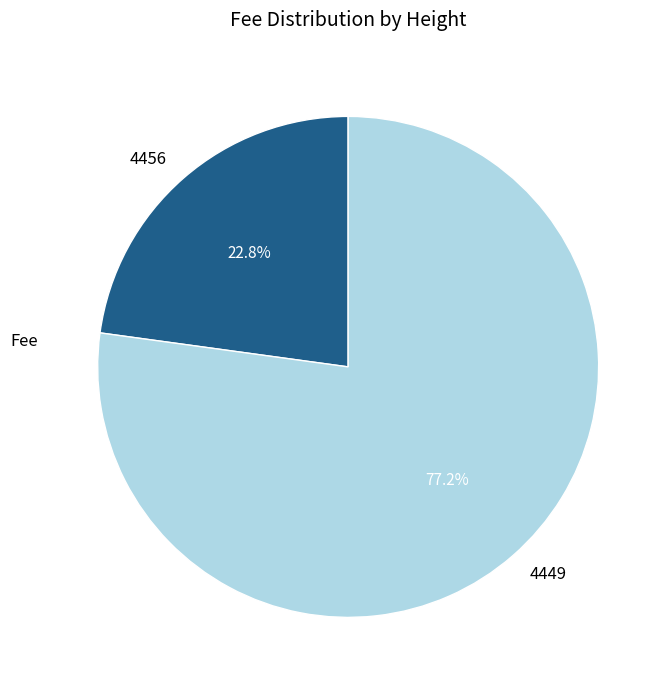

Is it true that 4449 is 77% of the pie?

True